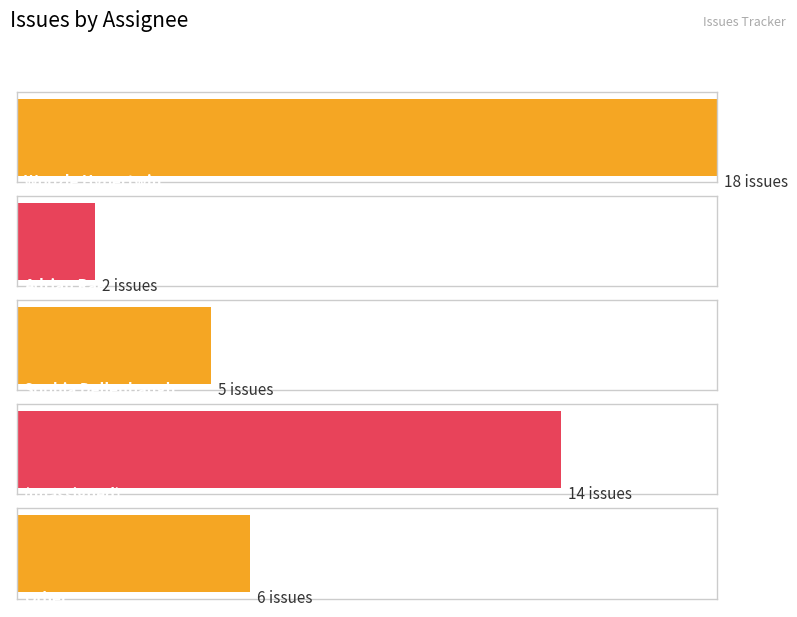

Reading right to left, extract all data points from this chart.

Other=6	=14	Sophia Dellenbaugh=5	Adrian Rae=2	Woozle Hypertwin=18